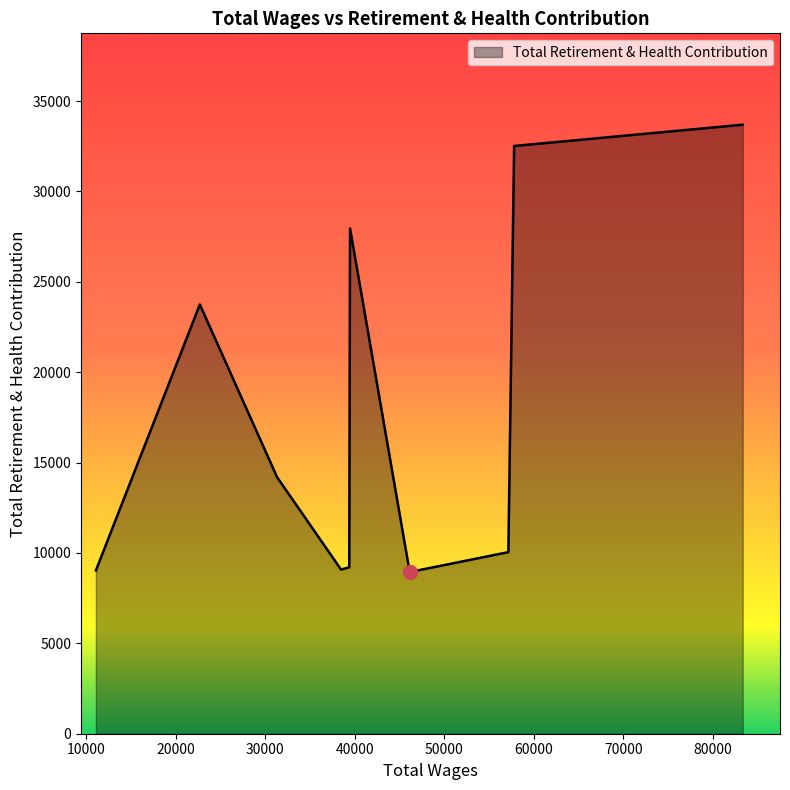

What is the smallest value displayed?

8947